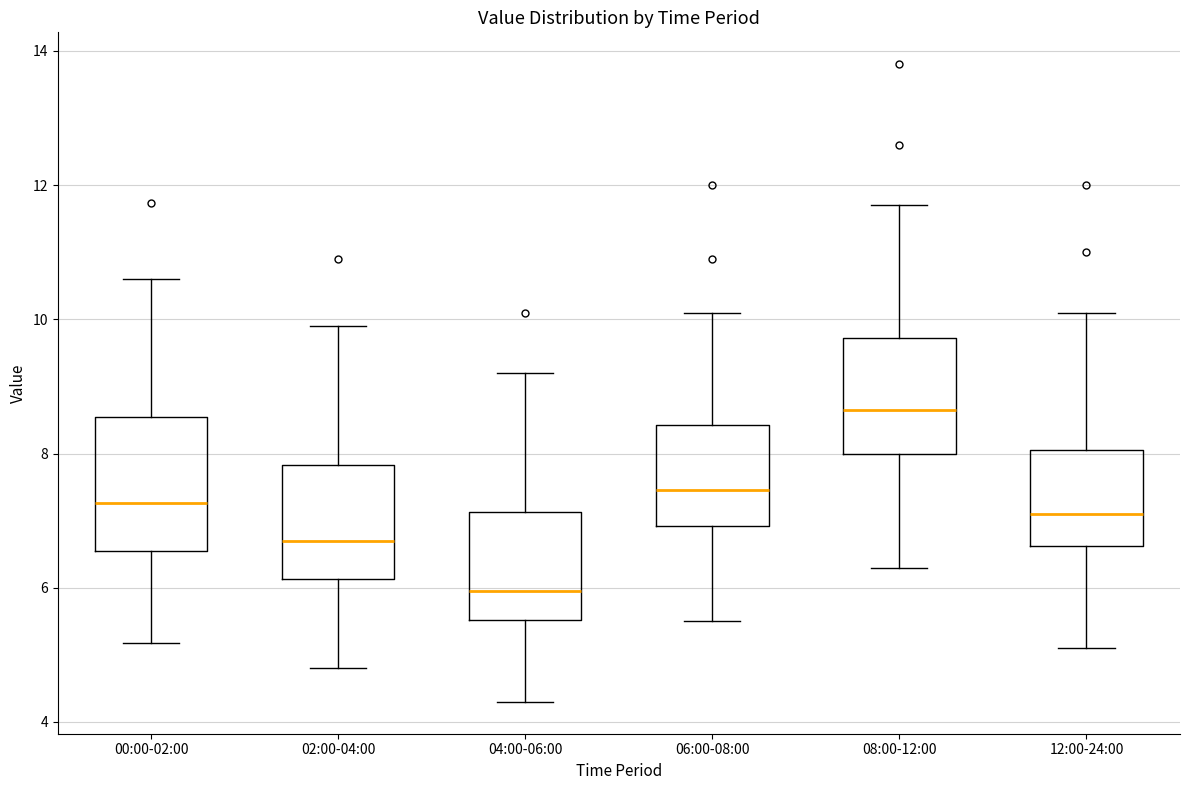

Which box's median line is the lowest?

04:00-06:00